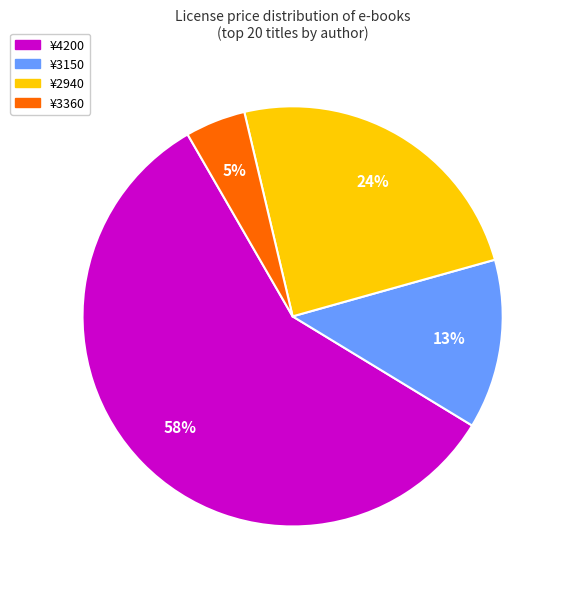

To the nearest percent, what portion does ¥2940 represent?

24%